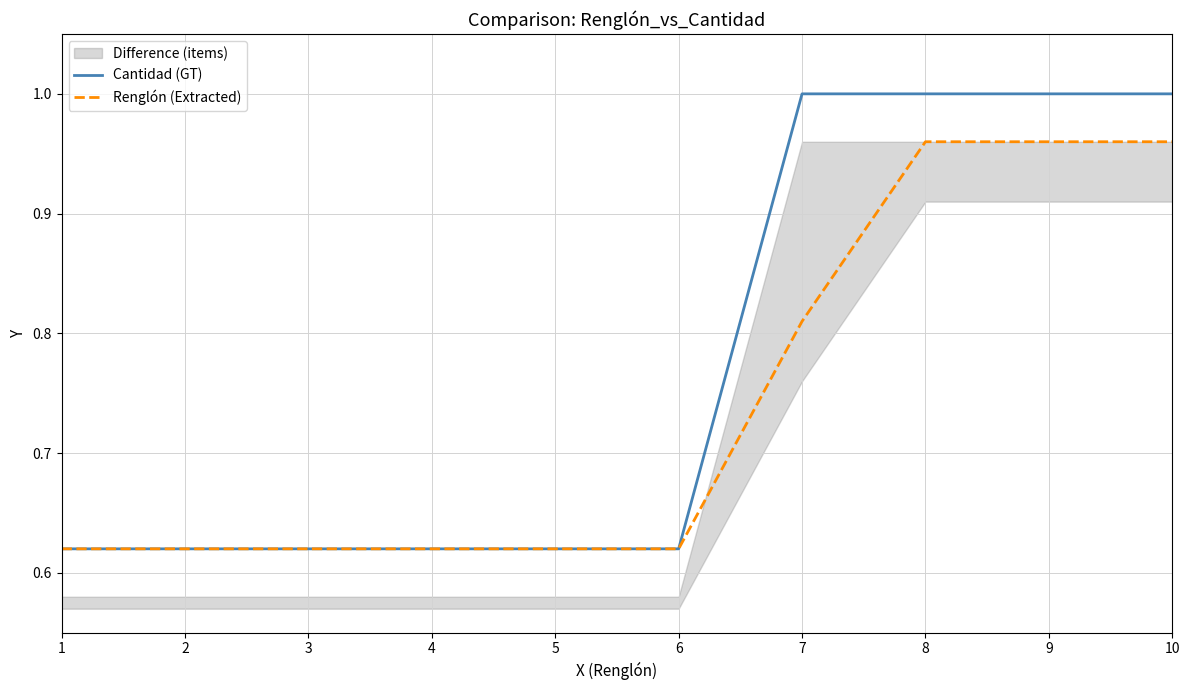

Which label corresponds to the smallest value in the chart?

1